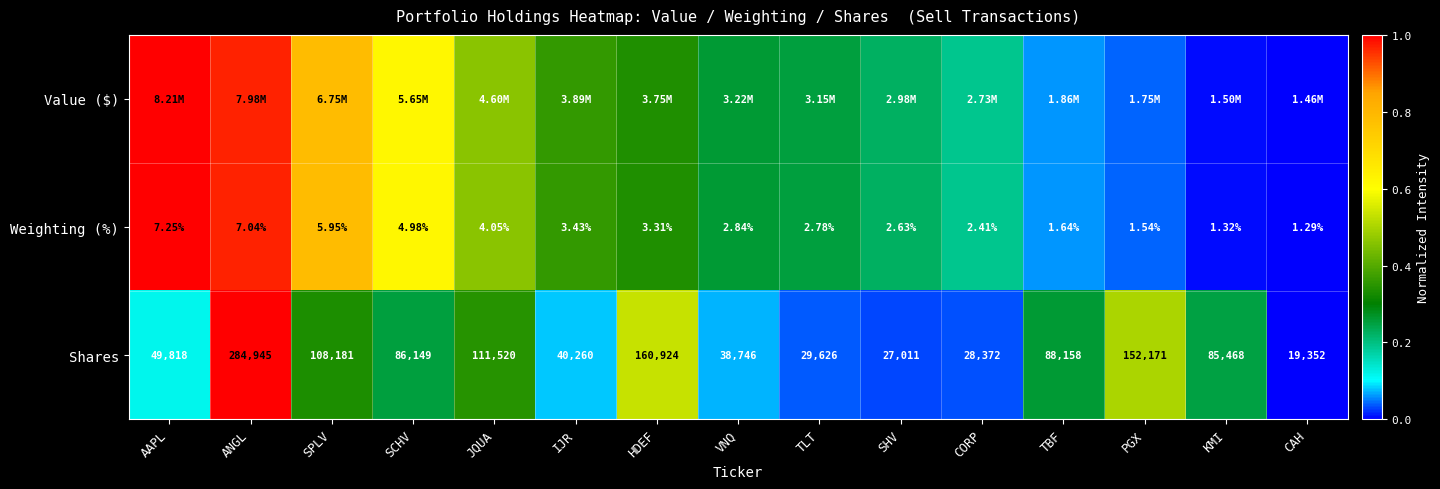

Is the value of Shares at PGX greater than the value of Weighting (%) at PGX?

Yes